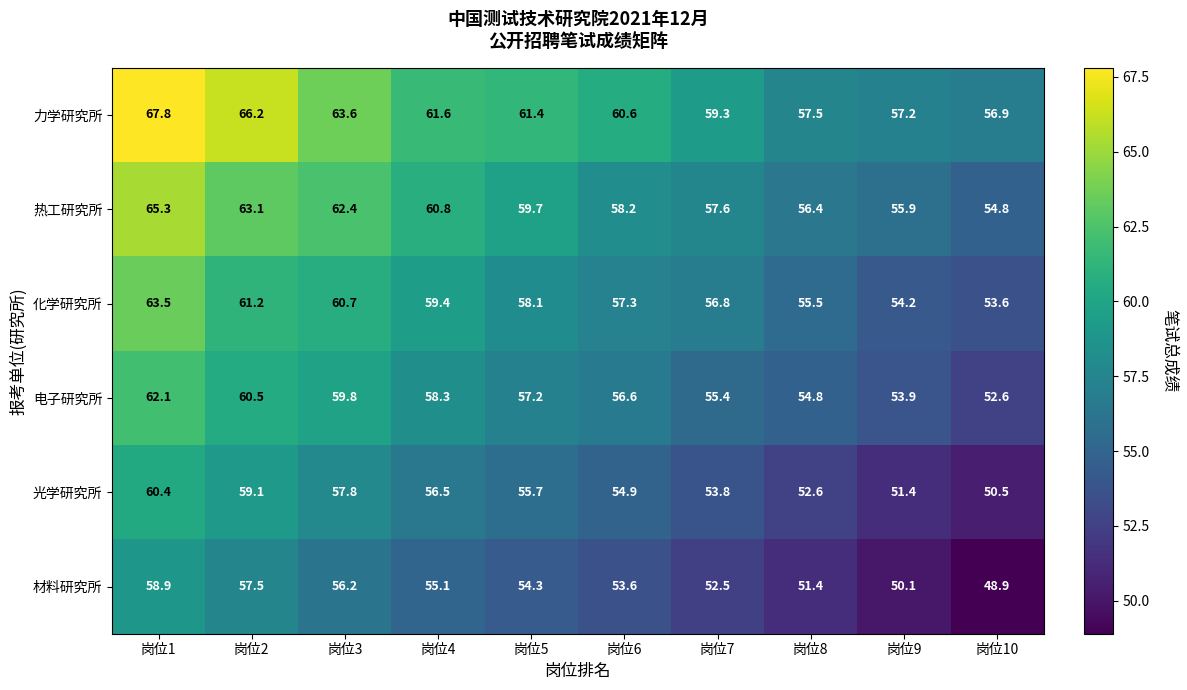

List the series in order of their peak value, highest first.

力学研究所, 热工研究所, 化学研究所, 电子研究所, 光学研究所, 材料研究所